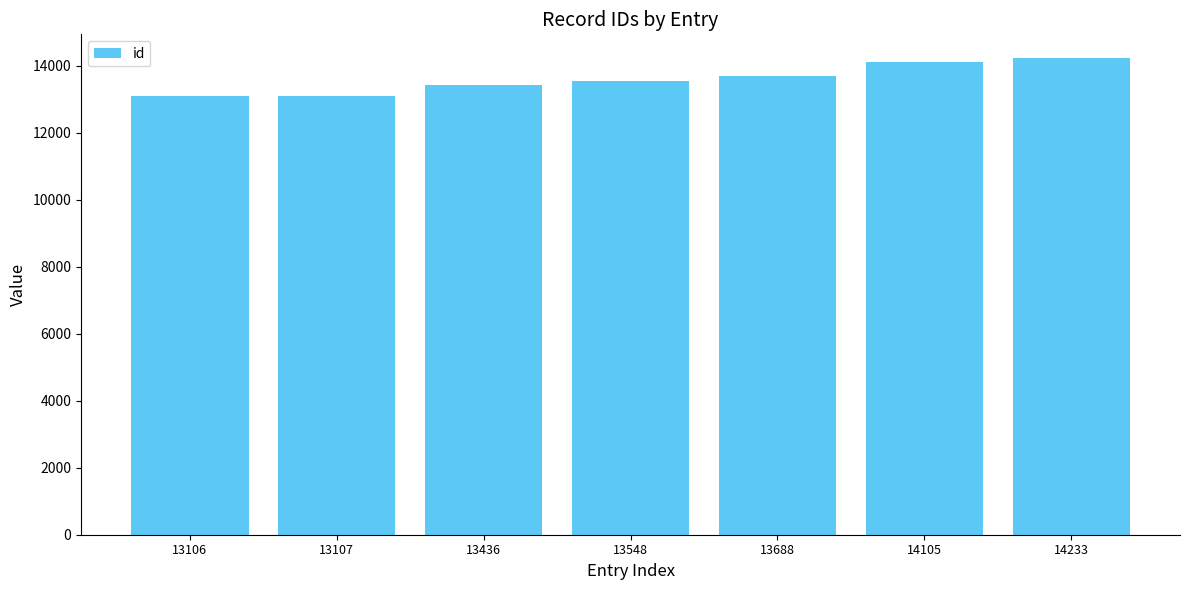

True or false: the data shows 3483 at 13548.

False